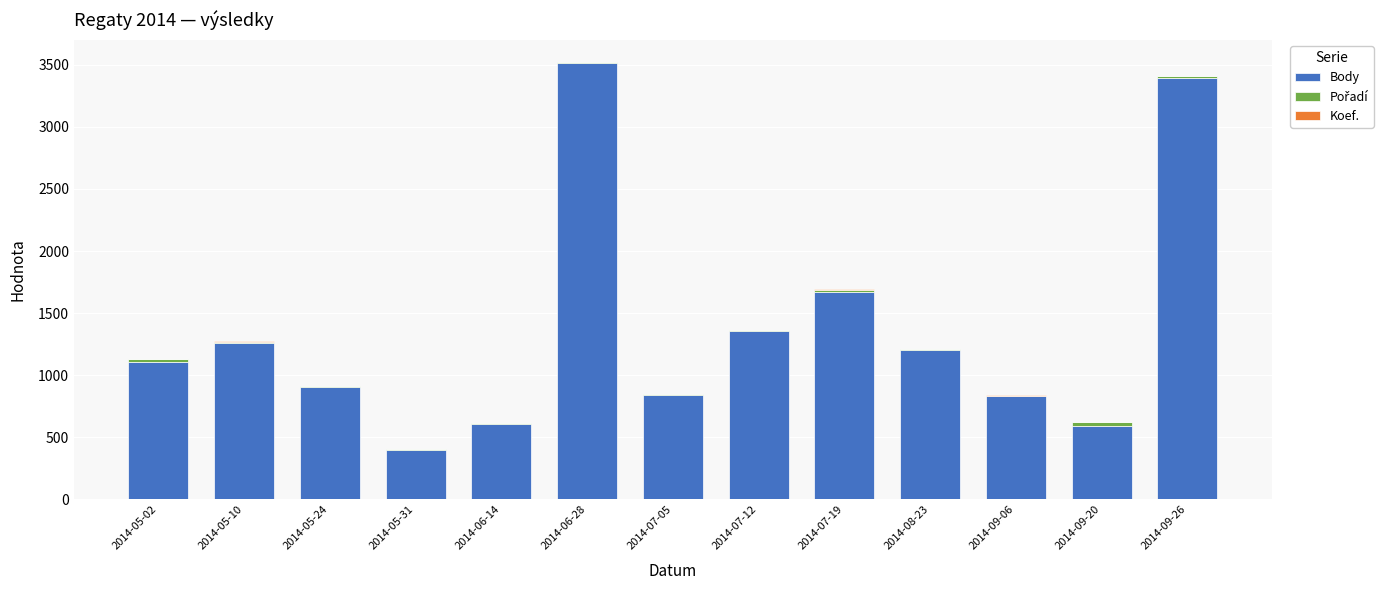

What is the maximum value for Body?

3517